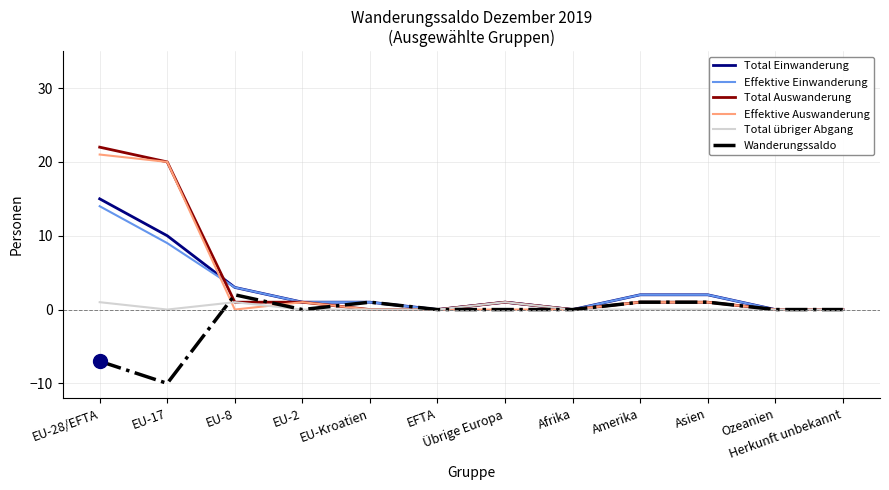

Reading right to left, extract all data points from this chart.

Total Einwanderung: Herkunft unbekannt=0	Ozeanien=0	Asien=2	Amerika=2	Afrika=0	Übrige Europa=1	EFTA=0	EU-Kroatien=1	EU-2=1	EU-8=3	EU-17=10	EU-28/EFTA=15
Effektive Einwanderung: Herkunft unbekannt=0	Ozeanien=0	Asien=2	Amerika=2	Afrika=0	Übrige Europa=1	EFTA=0	EU-Kroatien=1	EU-2=1	EU-8=3	EU-17=9	EU-28/EFTA=14
Total Auswanderung: Herkunft unbekannt=0	Ozeanien=0	Asien=1	Amerika=1	Afrika=0	Übrige Europa=1	EFTA=0	EU-Kroatien=0	EU-2=1	EU-8=1	EU-17=20	EU-28/EFTA=22
Effektive Auswanderung: Herkunft unbekannt=0	Ozeanien=0	Asien=1	Amerika=1	Afrika=0	Übrige Europa=0	EFTA=0	EU-Kroatien=0	EU-2=1	EU-8=0	EU-17=20	EU-28/EFTA=21
Total übriger Abgang: Herkunft unbekannt=0	Ozeanien=0	Asien=0	Amerika=0	Afrika=0	Übrige Europa=1	EFTA=0	EU-Kroatien=0	EU-2=0	EU-8=1	EU-17=0	EU-28/EFTA=1
Wanderungssaldo: Herkunft unbekannt=0	Ozeanien=0	Asien=1	Amerika=1	Afrika=0	Übrige Europa=0	EFTA=0	EU-Kroatien=1	EU-2=0	EU-8=2	EU-17=-10	EU-28/EFTA=-7